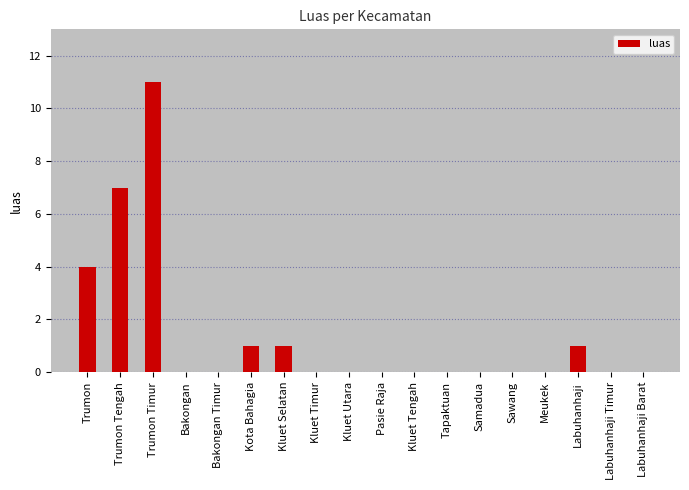

Which has a higher value, Labuhanhaji or Kluet Timur?

Labuhanhaji